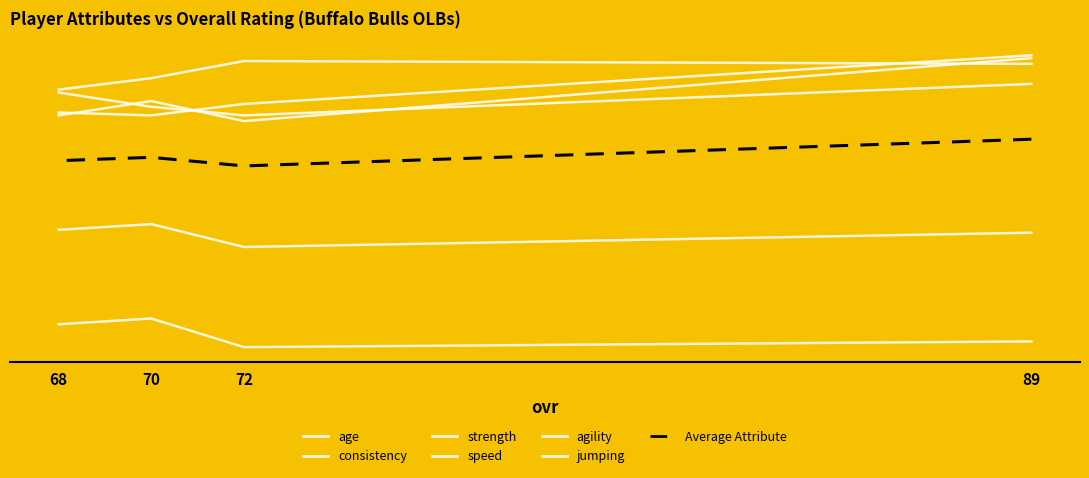

Reading right to left, list all the values displayed in this chart.

age: 68=30	70=32	72=24	89=29
consistency: 68=-3	70=-1	72=-11	89=-9
strength: 68=78	70=73	72=70	89=81
speed: 68=79	70=83	72=89	89=88
agility: 68=70	70=75	72=68	89=90
jumping: 68=71	70=70	72=74	89=91